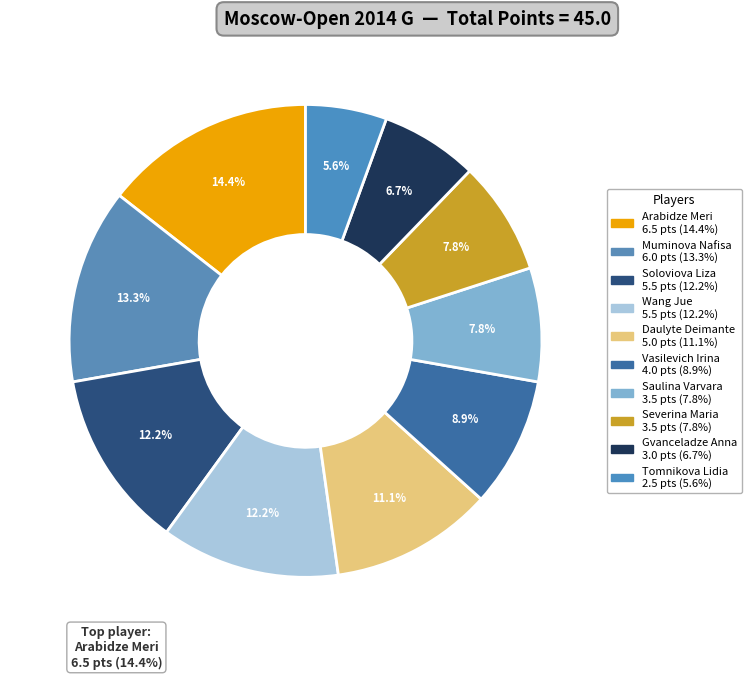

Rank the categories by value from highest to lowest.

Arabidze Meri, Muminova Nafisa, Soloviova Liza, Wang Jue, Daulyte Deimante, Vasilevich Irina, Saulina Varvara, Severina Maria, Gvanceladze Anna, Tomnikova Lidia